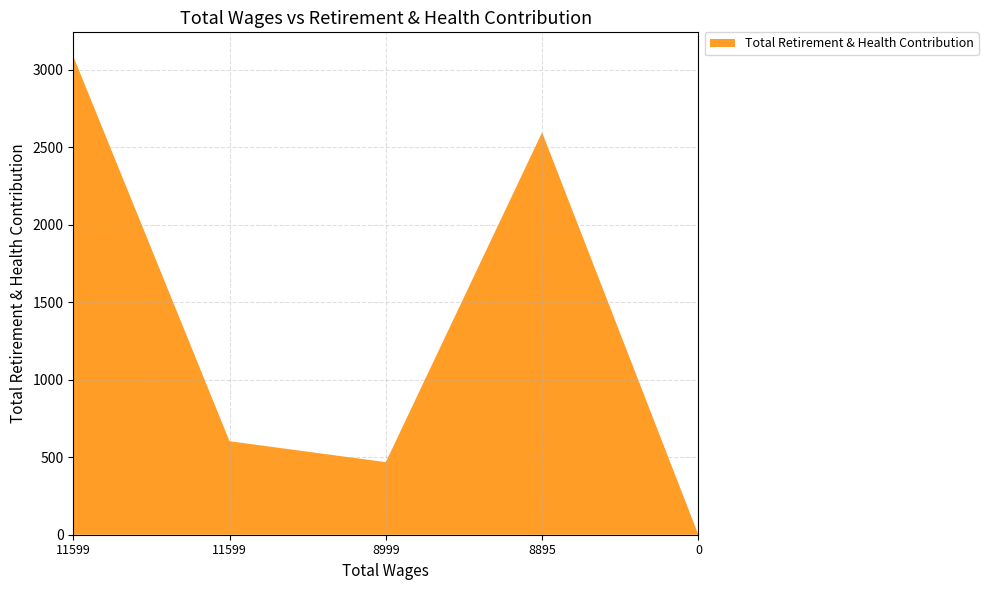

Reading right to left, transcribe all the data shown in this chart.

0.0=0	8895.0=2595	8999.0=468	11599.0=603	11599.0=3086